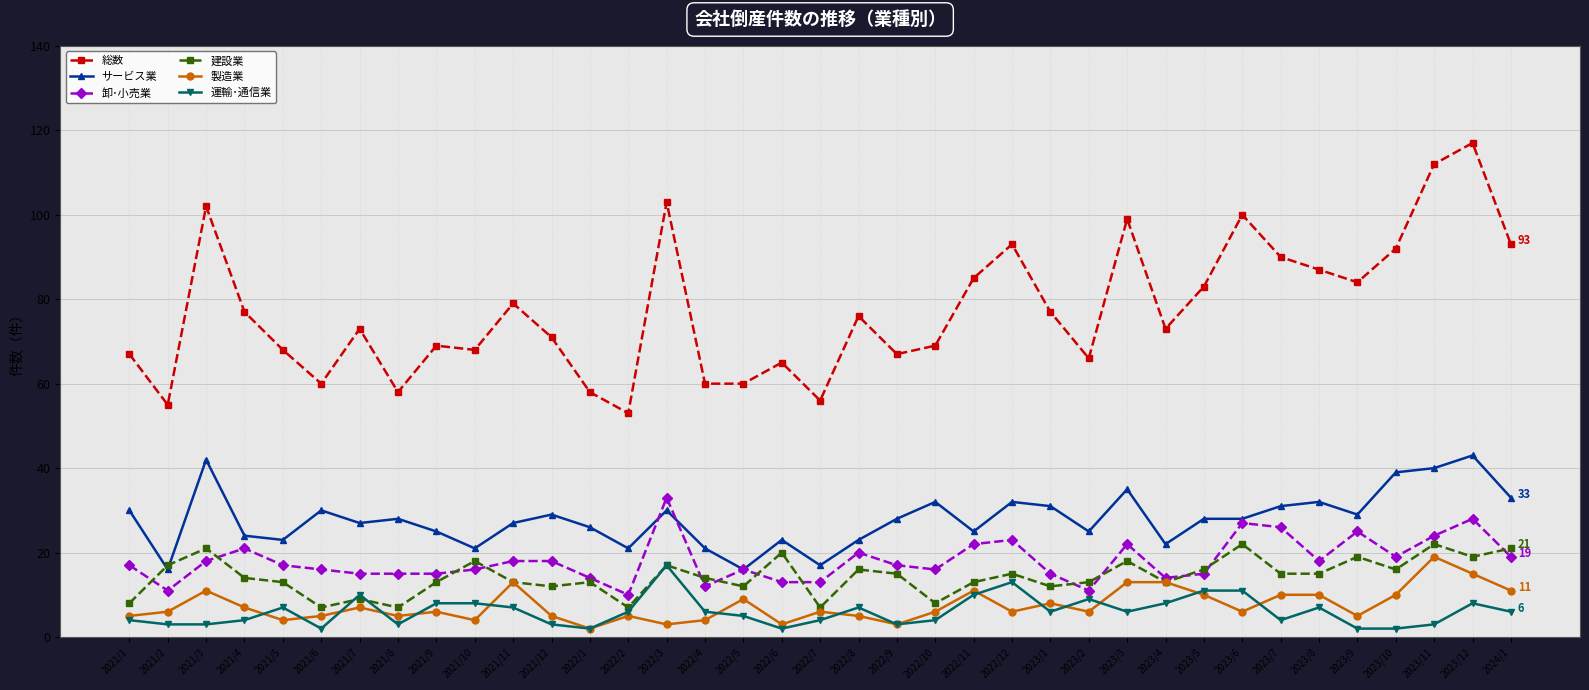

What is the lowest value of the 卸･小売業 series?

10